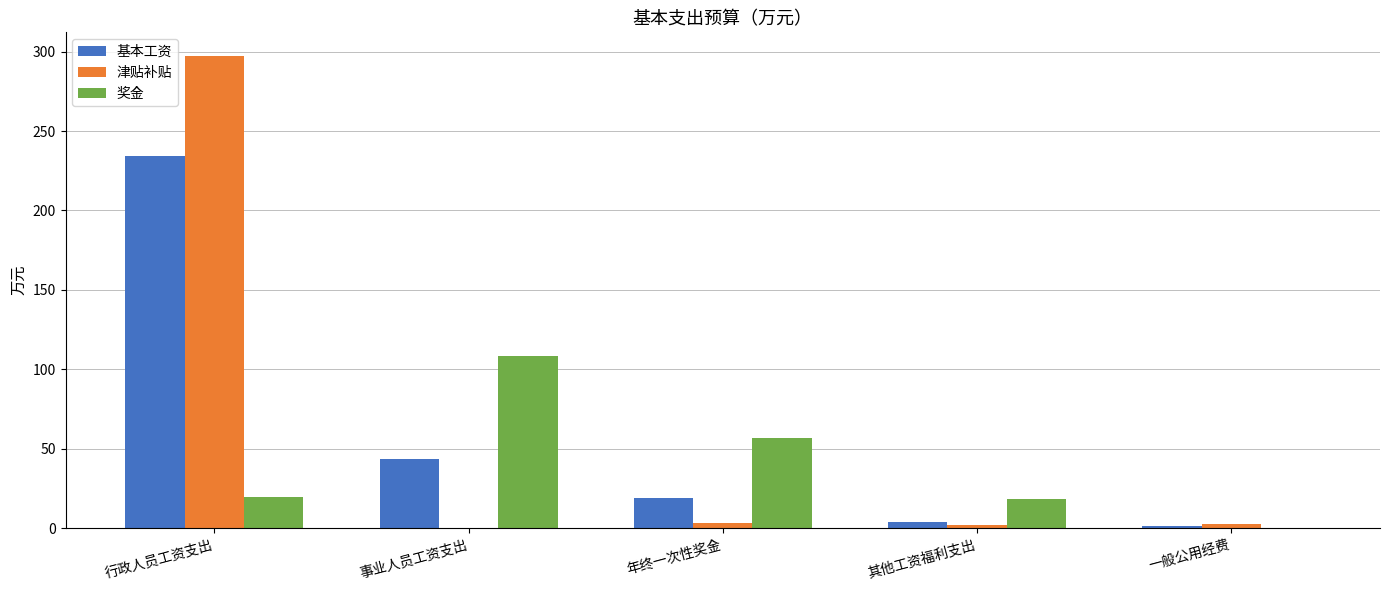

How many groups of bars are there?

5